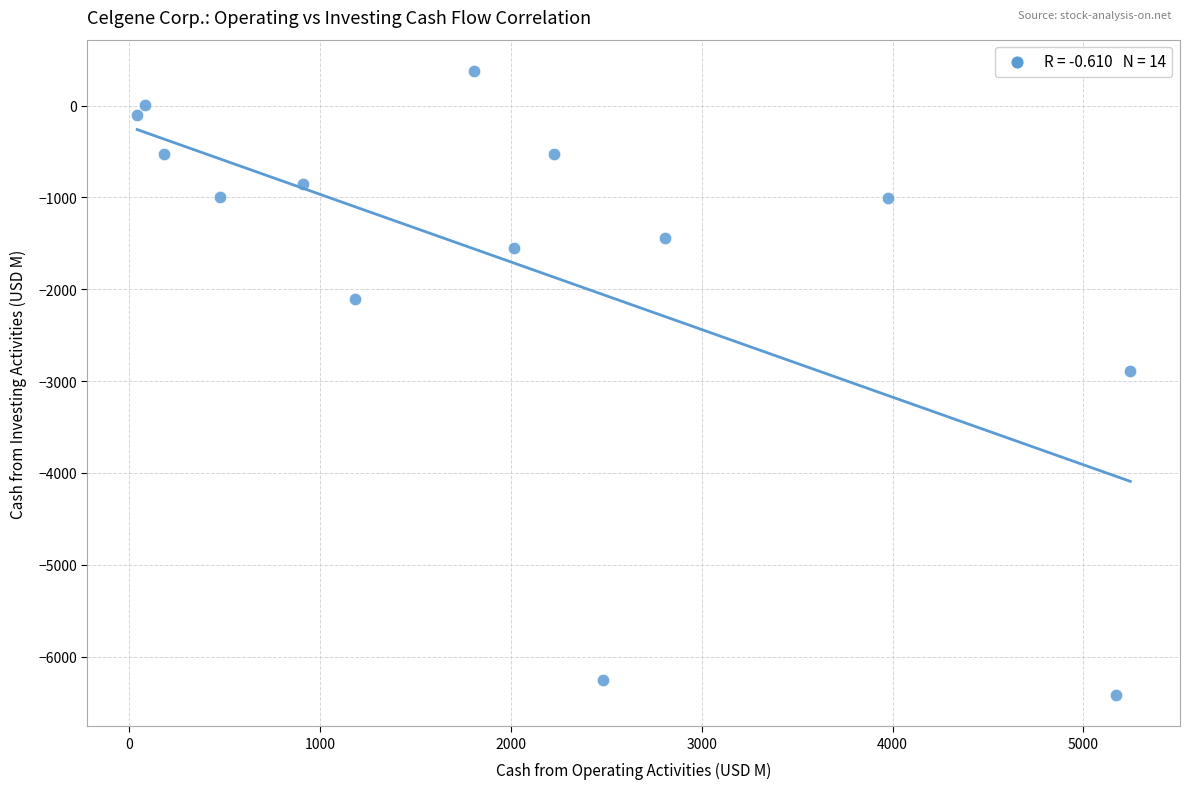

What Y value in the scatter plot is closest to -3020?

-2891